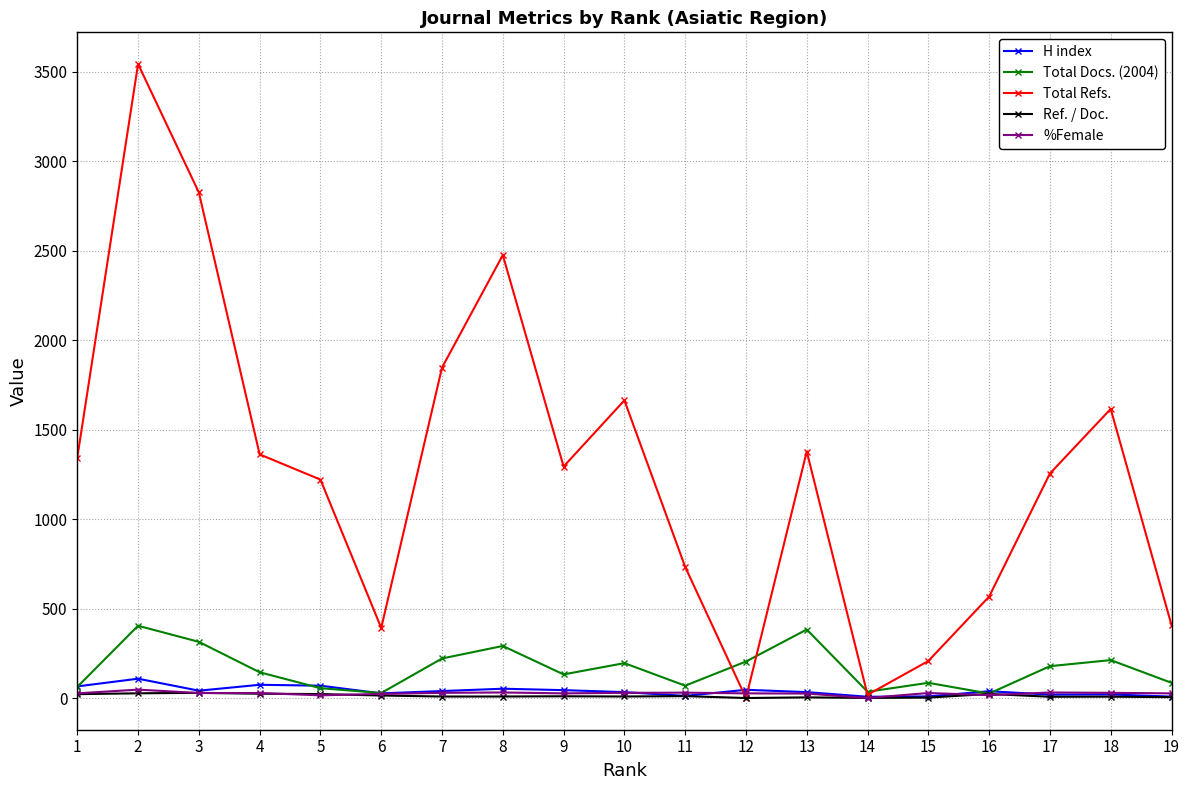

After their last crossing, which series has the higher values: Total Refs. or %Female?

Total Refs.